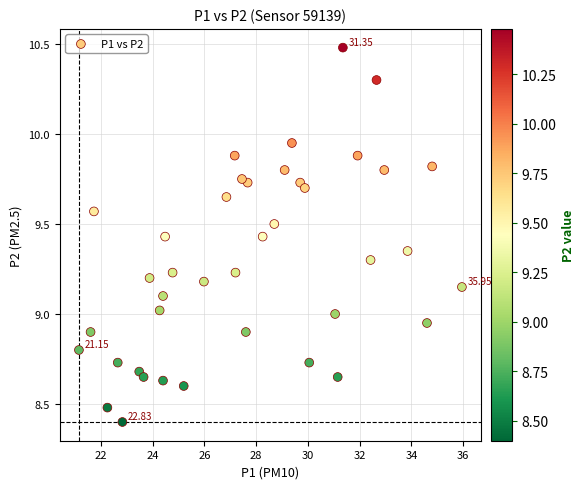

What is the range of Y values (max minus min)?

2.1